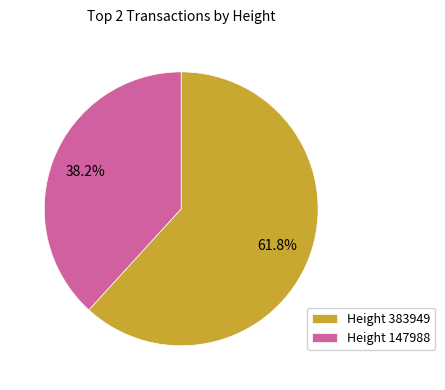

What is the largest slice in the pie chart?

Height 383949